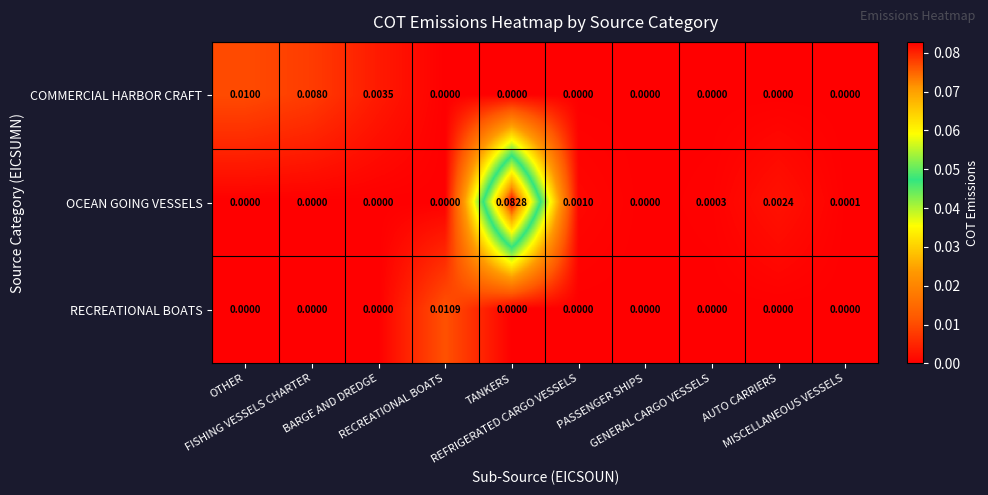

Which series has the largest range (max minus min)?

OCEAN GOING VESSELS